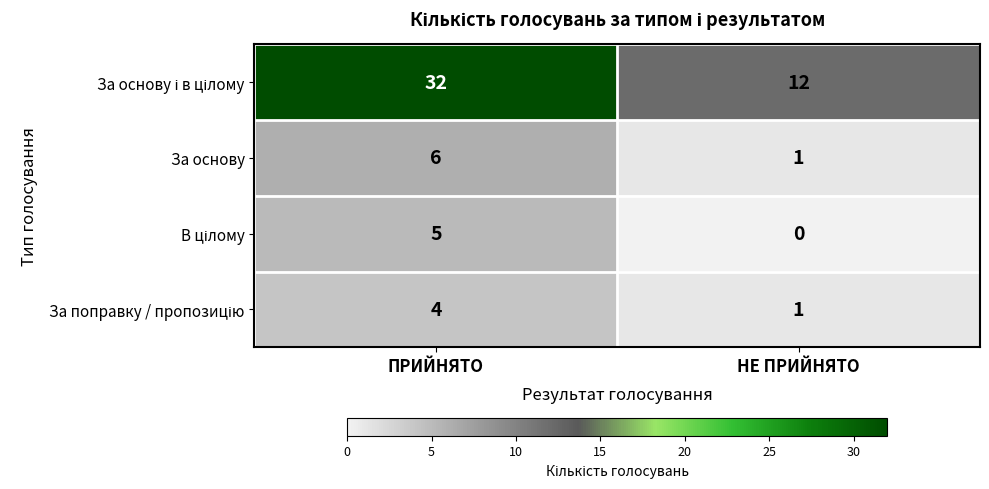

What is the sum of the За основу values at НЕ ПРИЙНЯТО and ПРИЙНЯТО?

7